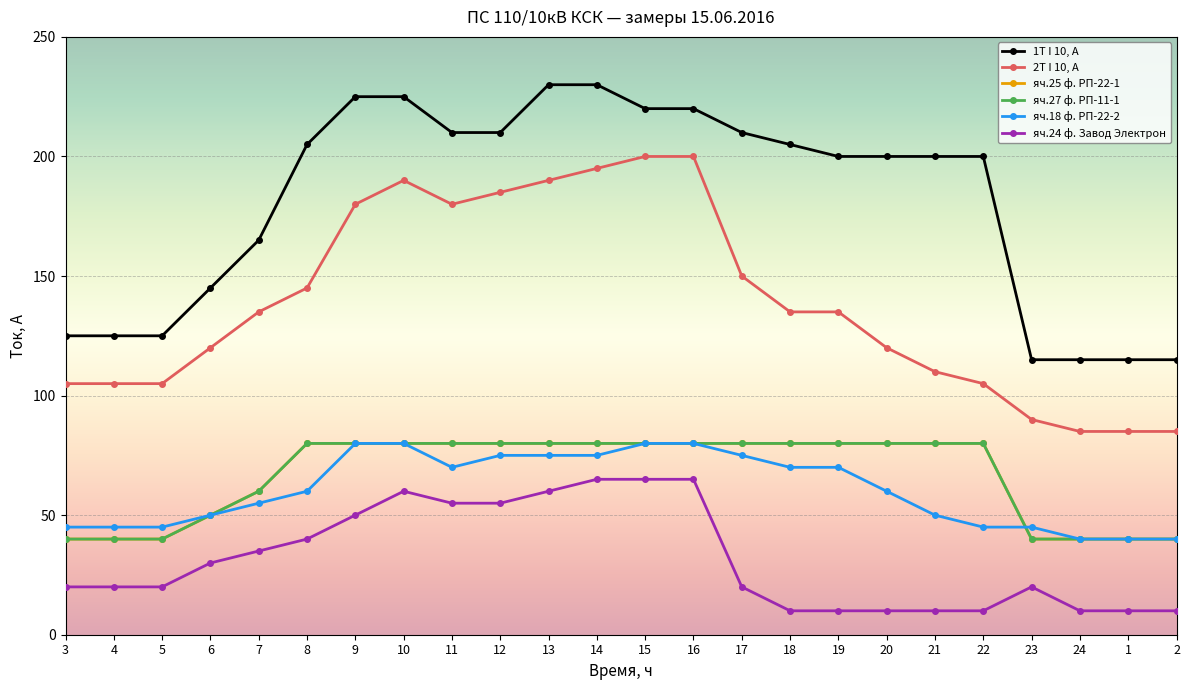

What is the label of the 2nd point from the right?

1